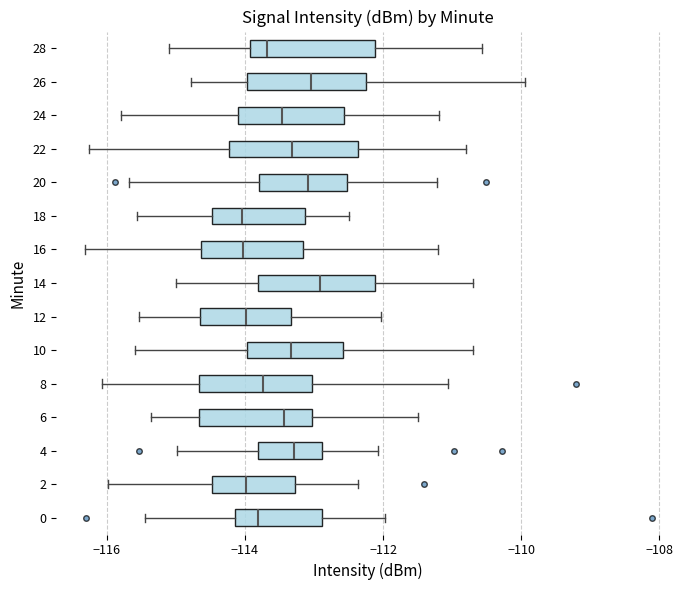

Reading bottom to top, transcribe this box plot: for each box, give where its median line is, the range the box spans, and where its two whiskers end, as read against the x-axis. The values are not printed on the chart, so give them approximately, as read against the axis.

0: median -113.8, box -114.2 to -112.8, whiskers -115.4 to -112.0
2: median -114.0, box -114.4 to -113.2, whiskers -116.0 to -112.4
4: median -113.2, box -113.8 to -112.8, whiskers -115.0 to -112.0
6: median -113.4, box -114.6 to -113.0, whiskers -115.4 to -111.4
8: median -113.8, box -114.6 to -113.0, whiskers -116.0 to -111.0
10: median -113.4, box -114.0 to -112.6, whiskers -115.6 to -110.6
12: median -114.0, box -114.6 to -113.4, whiskers -115.6 to -112.0
14: median -113.0, box -113.8 to -112.2, whiskers -115.0 to -110.6
16: median -114.0, box -114.6 to -113.2, whiskers -116.4 to -111.2
18: median -114.0, box -114.4 to -113.2, whiskers -115.6 to -112.4
20: median -113.0, box -113.8 to -112.6, whiskers -115.6 to -111.2
22: median -113.4, box -114.2 to -112.4, whiskers -116.2 to -110.8
24: median -113.4, box -114.0 to -112.6, whiskers -115.8 to -111.2
26: median -113.0, box -114.0 to -112.2, whiskers -114.8 to -110.0
28: median -113.6, box -114.0 to -112.2, whiskers -115.2 to -110.6